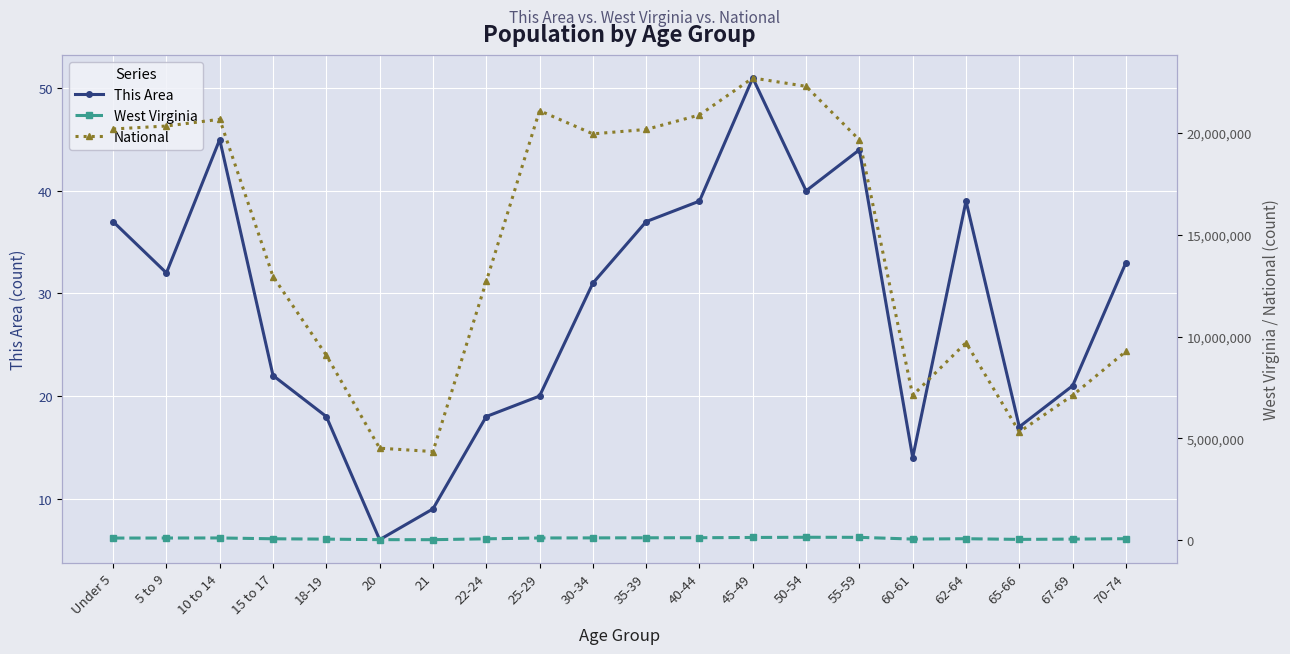

Between 10 to 14 and 20, which series saw the biggest shift?

National